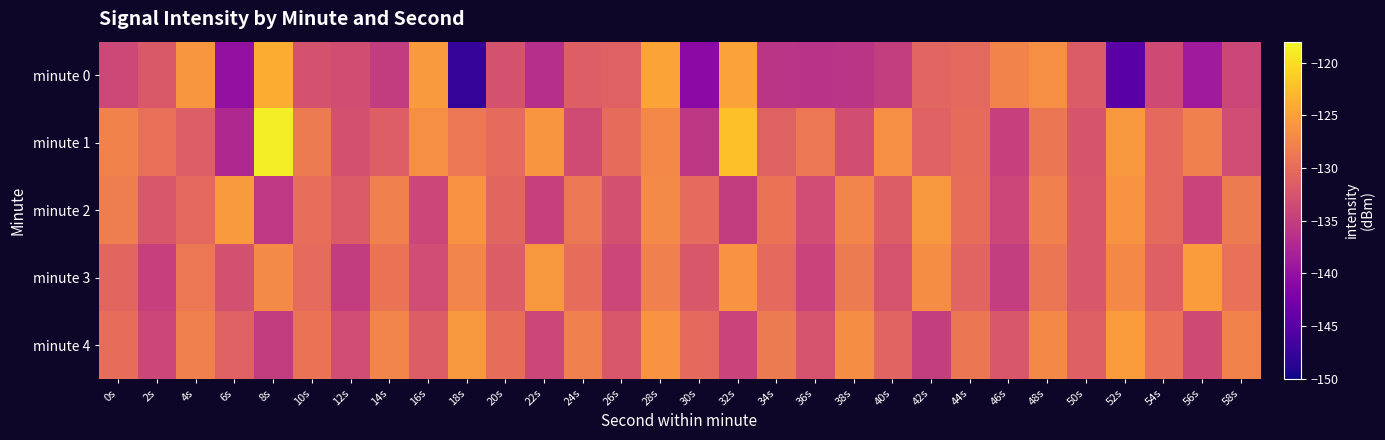

Reading right to left, list all the values displayed in this chart.

minute 0: 58s=-133.9	56s=-138.8	54s=-133.6	52s=-144.9	50s=-131.7	48s=-126.4	46s=-127.6	44s=-130.3	42s=-130.7	40s=-134.9	38s=-135.9	36s=-136.1	34s=-135.9	32s=-124.8	30s=-140.9	28s=-124.6	26s=-131.0	24s=-131.3	22s=-136.6	20s=-132.7	18s=-147.9	16s=-125.5	14s=-135.1	12s=-133.2	10s=-132.7	8s=-123.8	6s=-140.1	4s=-125.8	2s=-132.0	0s=-133.8
minute 1: 58s=-133.3	56s=-127.9	54s=-130.2	52s=-125.7	50s=-132.5	48s=-128.9	46s=-134.6	44s=-129.9	42s=-131.1	40s=-126.5	38s=-133.2	36s=-128.8	34s=-131.0	32s=-122.3	30s=-135.7	28s=-127.2	26s=-129.9	24s=-133.5	22s=-126.0	20s=-130.1	18s=-128.7	16s=-126.5	14s=-131.3	12s=-132.8	10s=-128.5	8s=-118.8	6s=-137.3	4s=-131.3	2s=-129.6	0s=-127.6
minute 2: 58s=-128.5	56s=-134.3	54s=-130.2	52s=-126.1	50s=-132.0	48s=-127.9	46s=-133.9	44s=-129.8	42s=-125.7	40s=-131.6	38s=-127.5	36s=-133.3	34s=-129.2	32s=-135.1	30s=-130.0	28s=-126.9	26s=-132.9	24s=-128.8	22s=-134.7	20s=-130.6	18s=-126.0	16s=-133.9	14s=-127.9	12s=-131.8	10s=-129.7	8s=-135.6	6s=-125.5	4s=-130.3	2s=-132.2	0s=-128.1
minute 3: 58s=-129.5	56s=-125.3	54s=-131.2	52s=-127.1	50s=-132.0	48s=-128.9	46s=-134.9	44s=-130.8	42s=-126.7	40s=-132.6	38s=-128.5	36s=-134.3	34s=-130.2	32s=-126.1	30s=-132.0	28s=-127.9	26s=-133.9	24s=-129.8	22s=-125.7	20s=-131.6	18s=-127.5	16s=-133.3	14s=-129.2	12s=-135.1	10s=-130.0	8s=-126.9	6s=-132.9	4s=-128.8	2s=-134.7	0s=-130.6
minute 4: 58s=-127.7	56s=-133.6	54s=-129.5	52s=-125.3	50s=-131.2	48s=-127.1	46s=-132.0	44s=-128.9	42s=-134.9	40s=-130.8	38s=-126.7	36s=-132.6	34s=-128.5	32s=-134.3	30s=-130.2	28s=-126.1	26s=-132.0	24s=-127.9	22s=-133.9	20s=-129.8	18s=-125.7	16s=-131.6	14s=-127.5	12s=-133.3	10s=-129.2	8s=-135.1	6s=-131.0	4s=-127.9	2s=-133.9	0s=-129.8